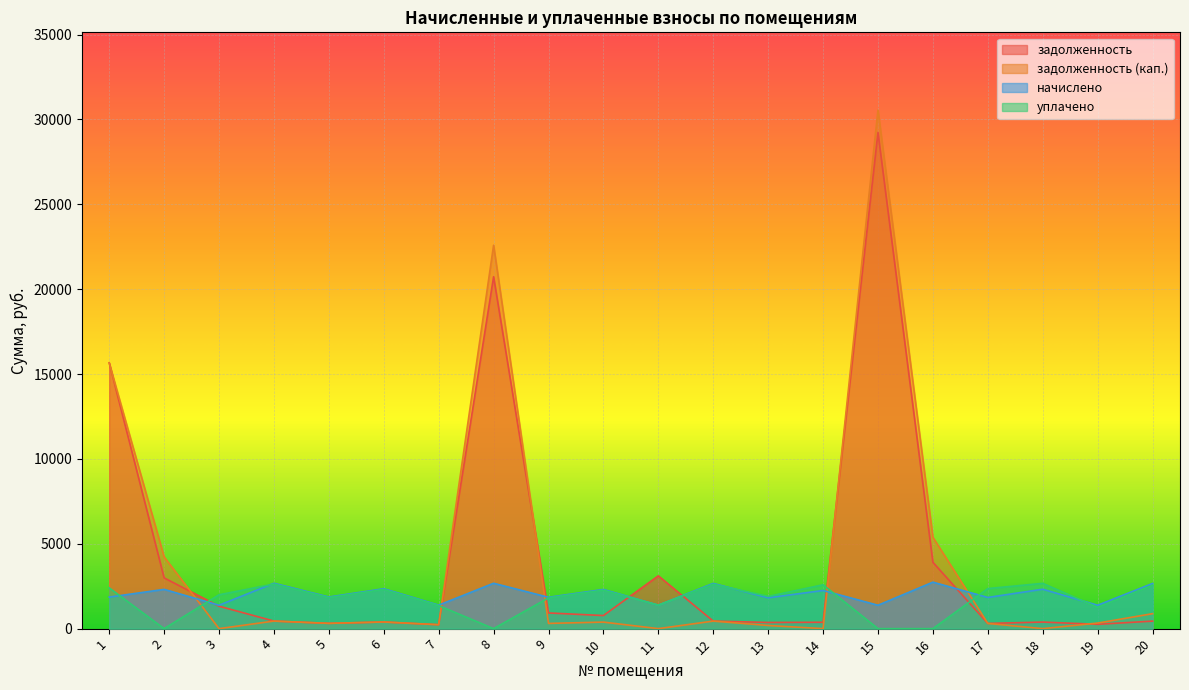

How many distinct data groups are displayed?

4